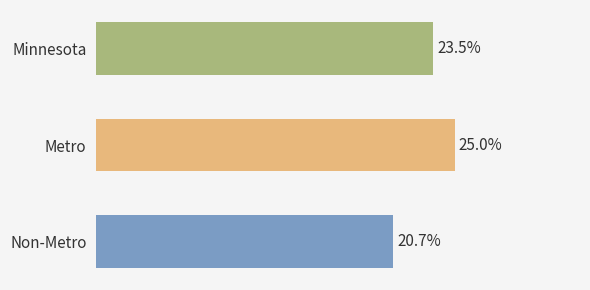

Count the values in the range 0 to 1.

3